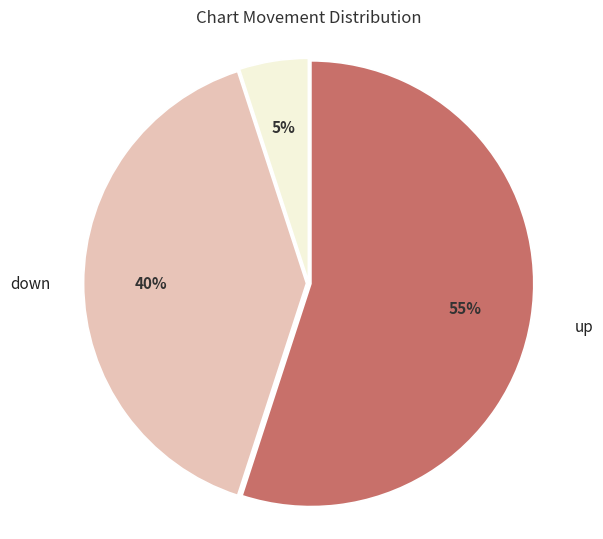

To the nearest percent, what is the average slice percentage?

33%